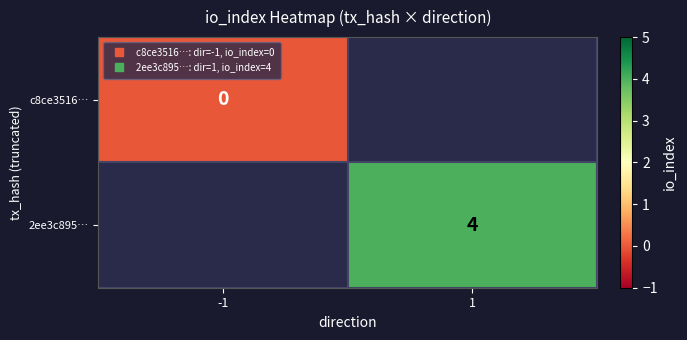

At how many categories does at least one series exceed 0?

1